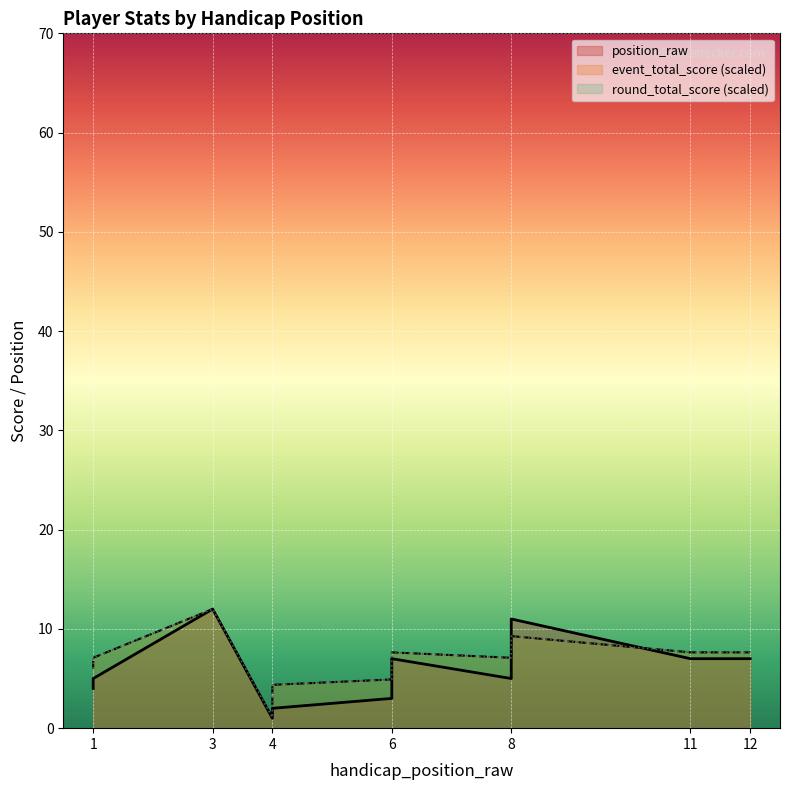

Reading left to right, transcribe all the data shown in this chart.

position_raw: 4.0	5.0	12.0	1.0	2.0	3.0	7.0	5.0	10.0	11.0	7.0	7.0
event_total_score: 6.0	7.1	12.0	1.1	4.4	4.9	7.6	7.1	8.2	9.3	7.6	7.6
round_total_score: 6.0	7.1	12.0	1.1	4.4	4.9	7.6	7.1	8.2	9.3	7.6	7.6